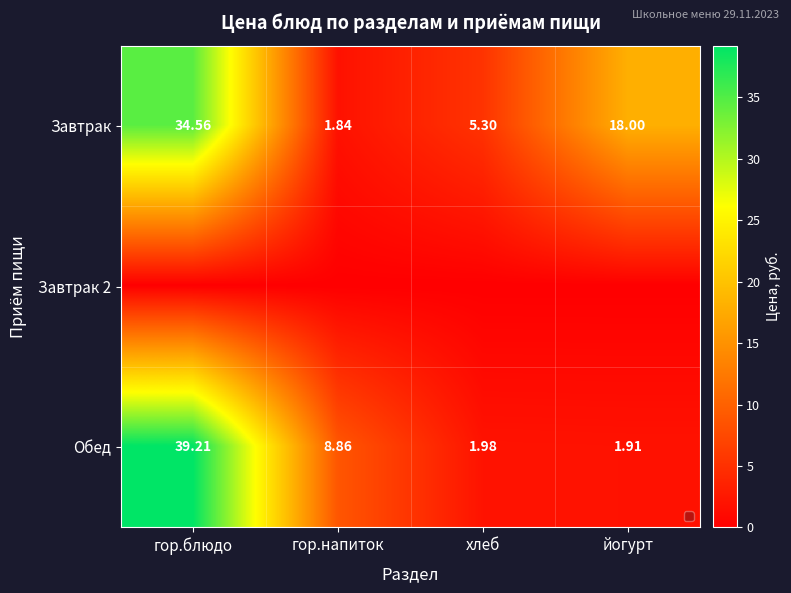

The Завтрак series shows 5.3 at хлеб. True or false?

True